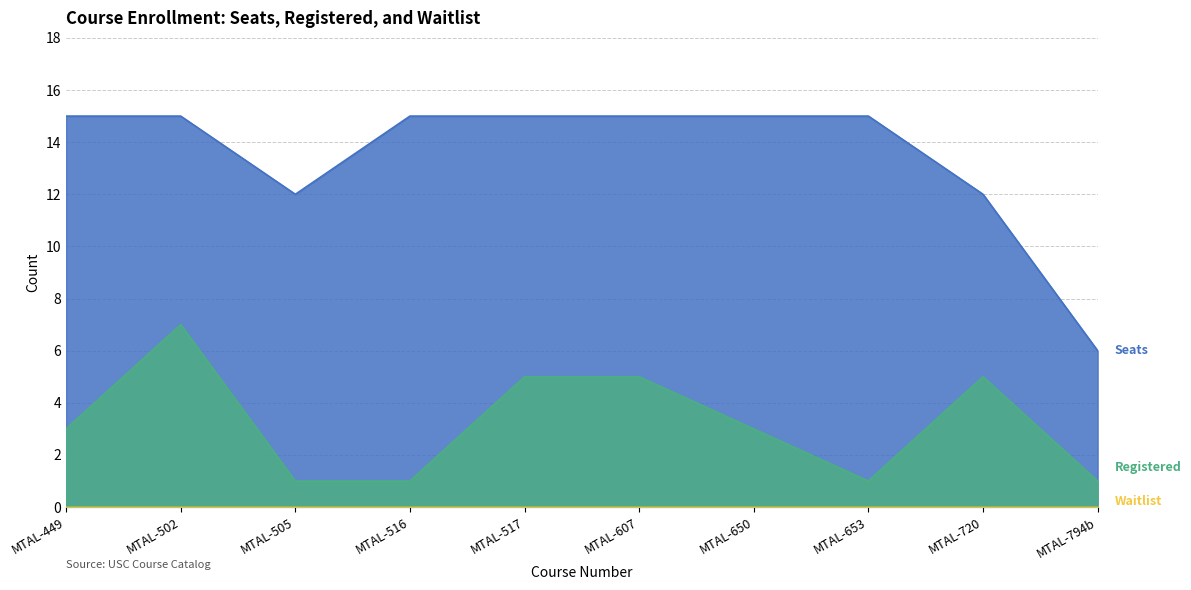

What are all the series names shown in the legend?

Seats, Registered, Waitlist